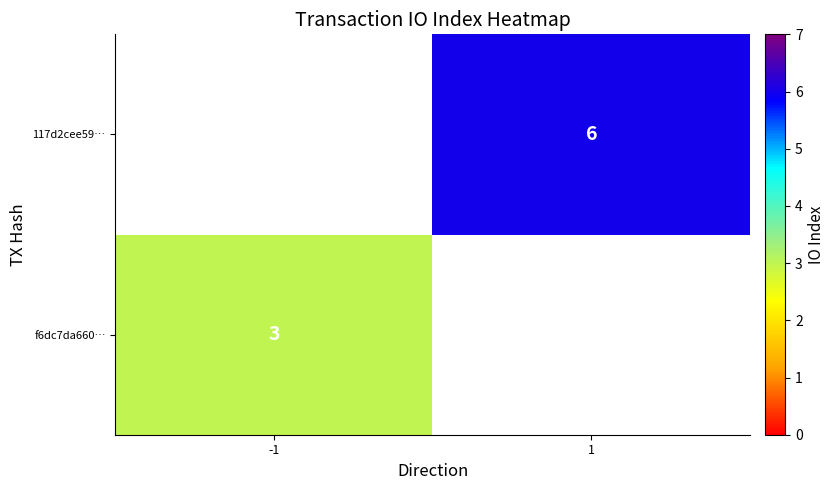

Is it true that f6dc7da660… equals 3 at -1?

True